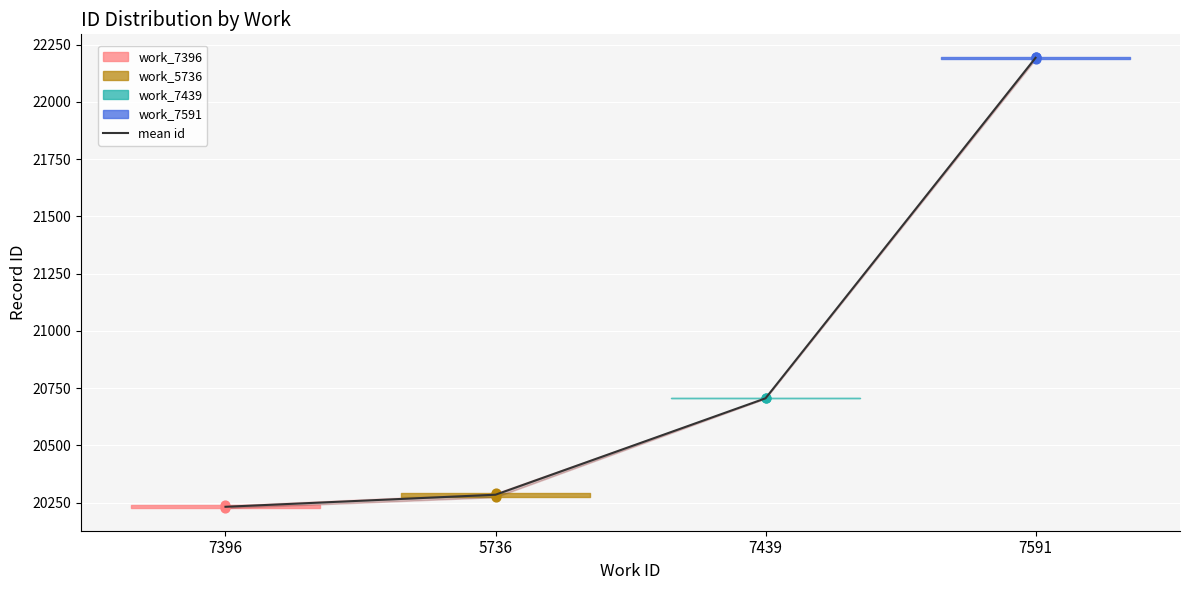

What is the change in value from 7396 to 5736?

+52.7